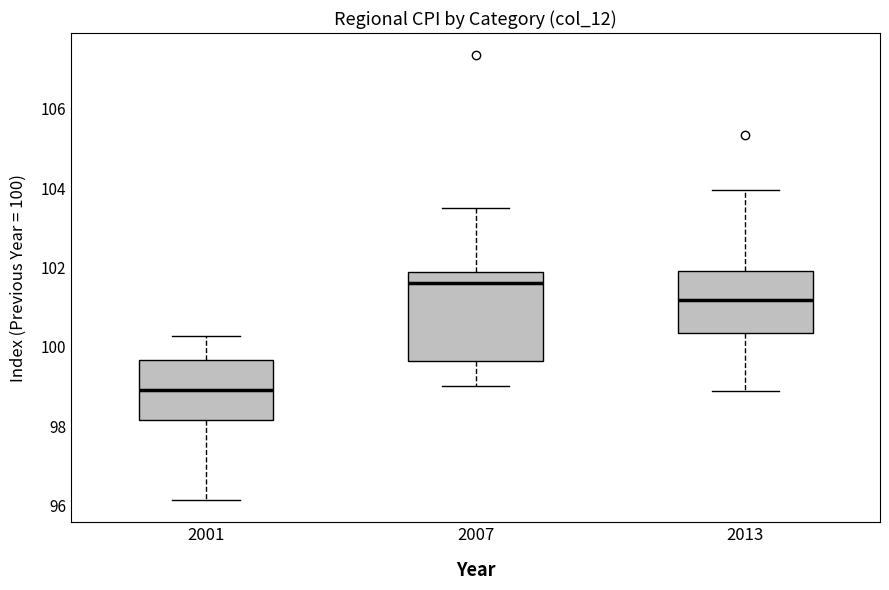

Reading left to right, transcribe this box plot: for each box, give where its median line is, the range the box spans, and where its two whiskers end, as read against the y-axis. The values are not printed on the chart, so give them approximately, as read against the axis.

2001: median 99.0, box 98.2 to 99.6, whiskers 96.2 to 100.2
2007: median 101.6, box 99.6 to 101.8, whiskers 99.0 to 103.6
2013: median 101.2, box 100.4 to 102.0, whiskers 98.8 to 104.0